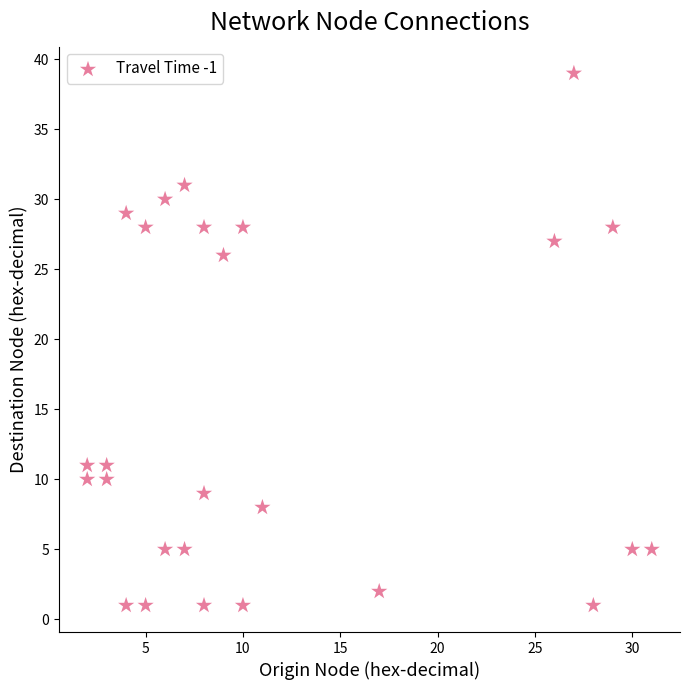

What Y value in the scatter plot is closest to 20?

26